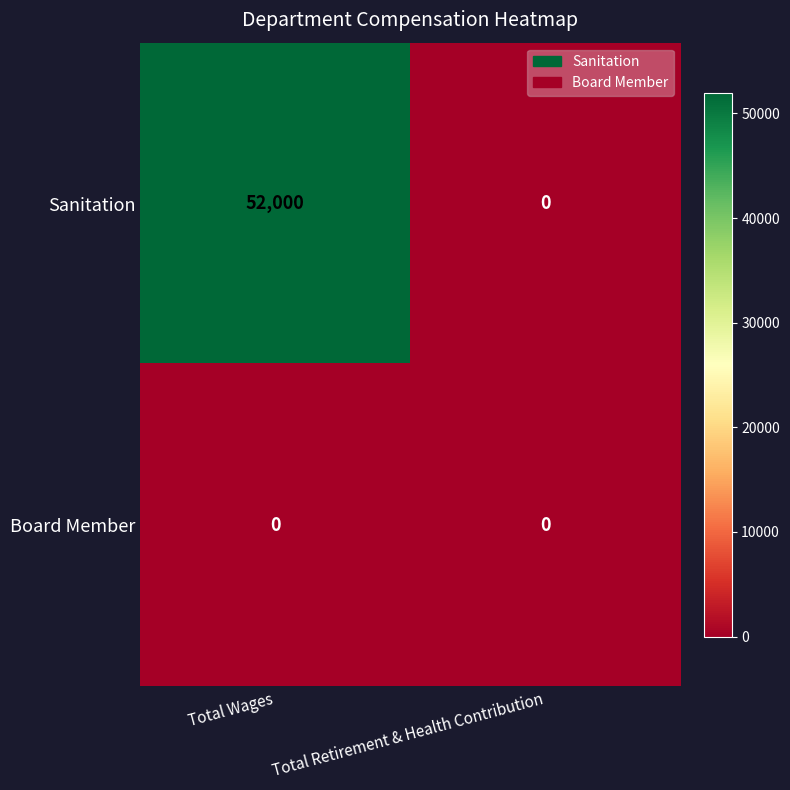

What is the sum of all Sanitation values?

52000